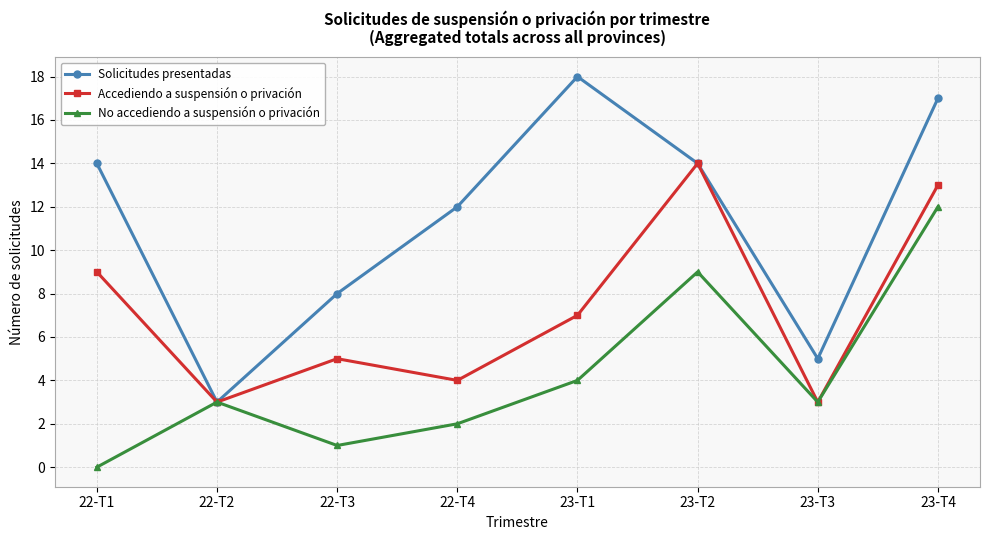

What is the greatest value displayed?

18